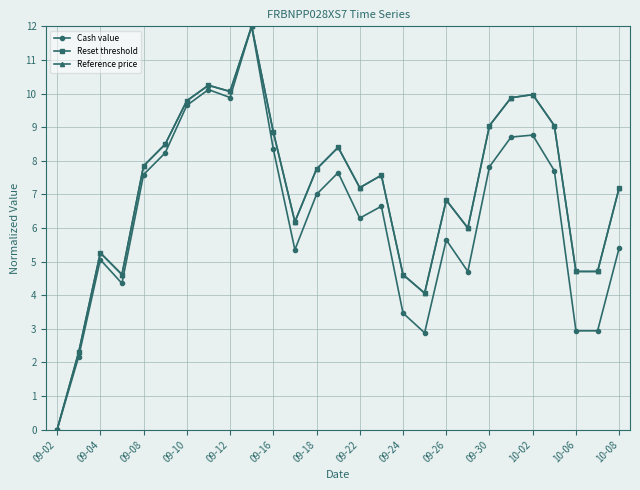

Is this an area chart (filled region under the line)?

No